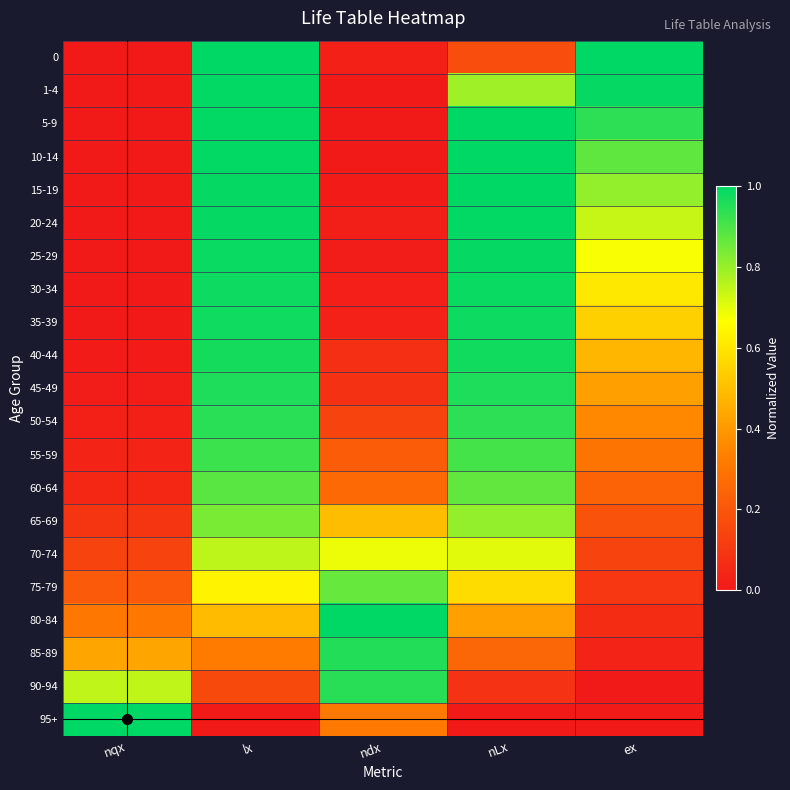

What is the spread (max minus min) of values at nLx?

1.0